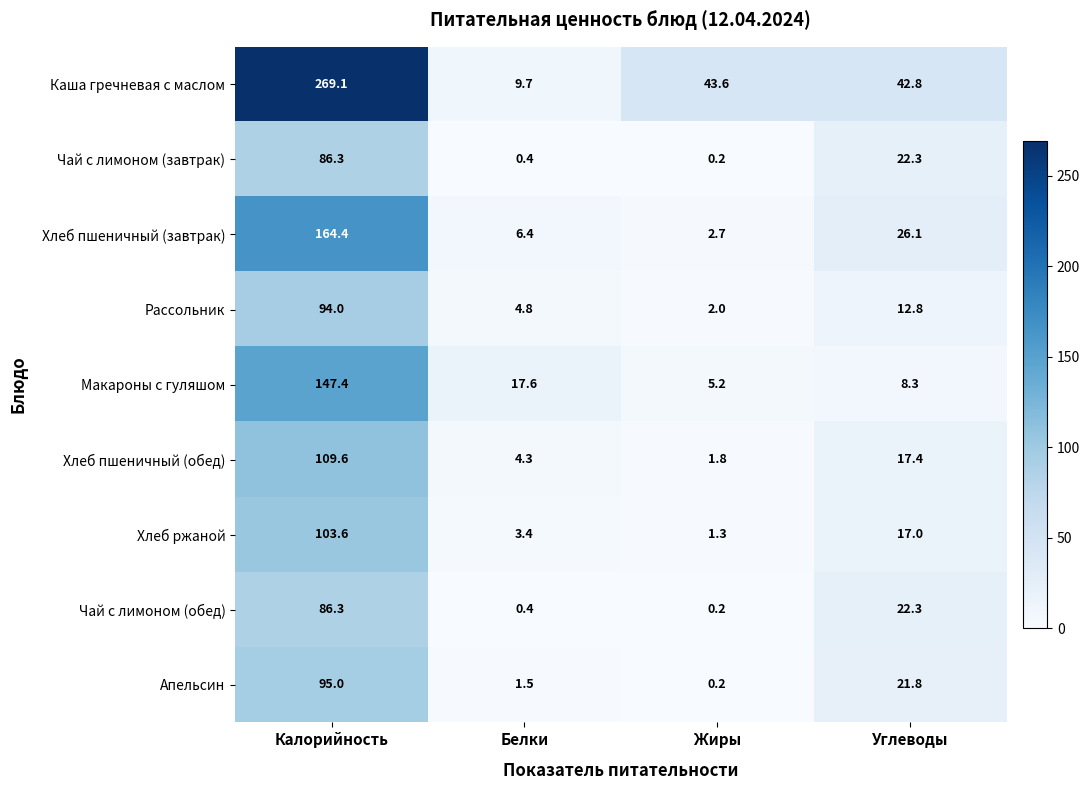

What is the approximate value of Макароны с гуляшом at Жиры?

5.2